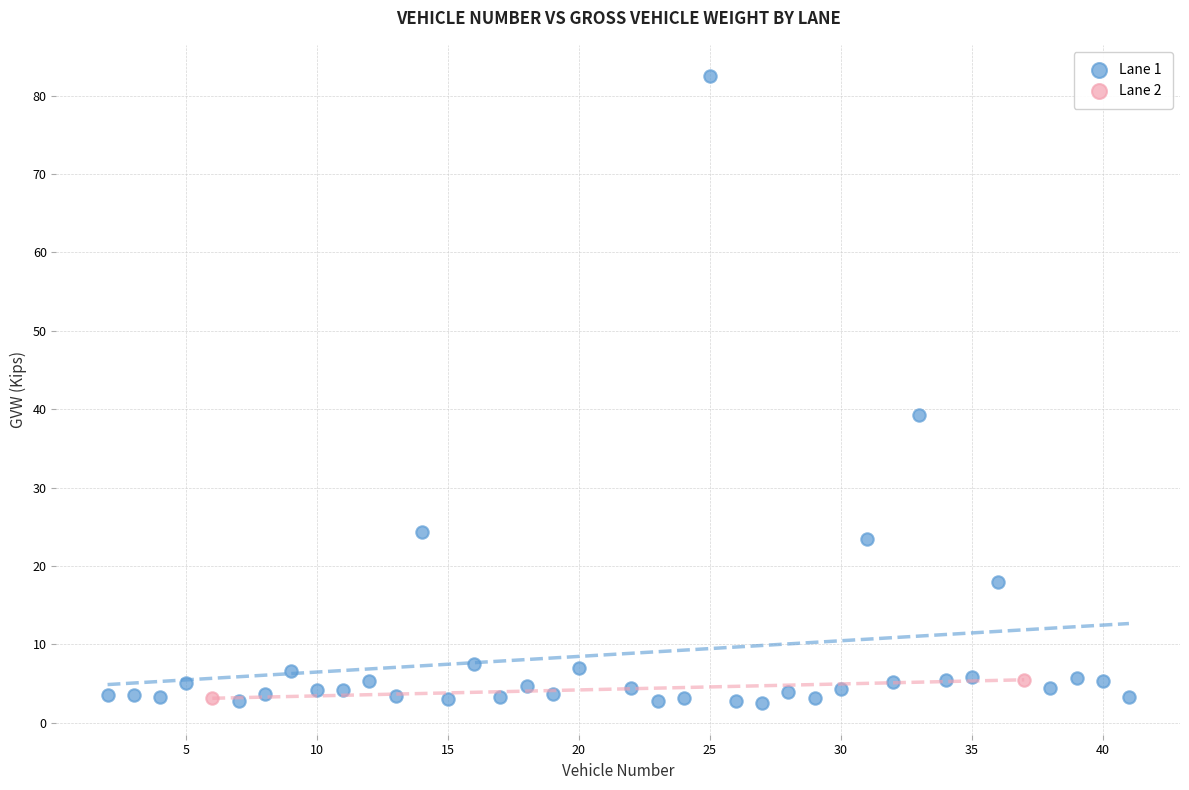

What are all the series names shown in the legend?

Lane 1, Lane 2